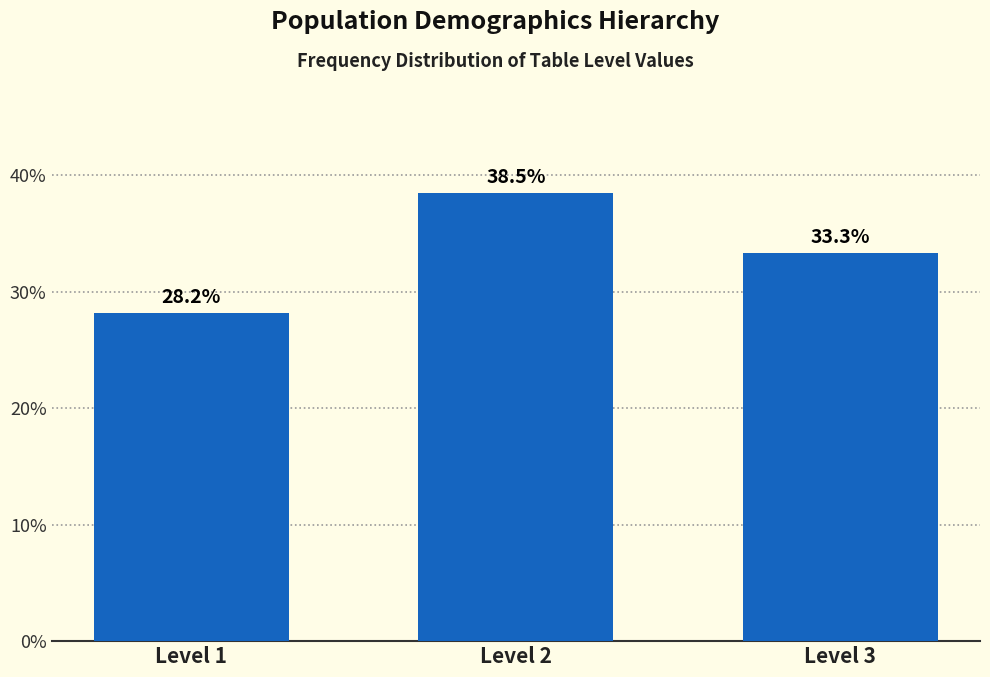

Reading left to right, what are all the values shown in this chart?

28.2	38.5	33.3